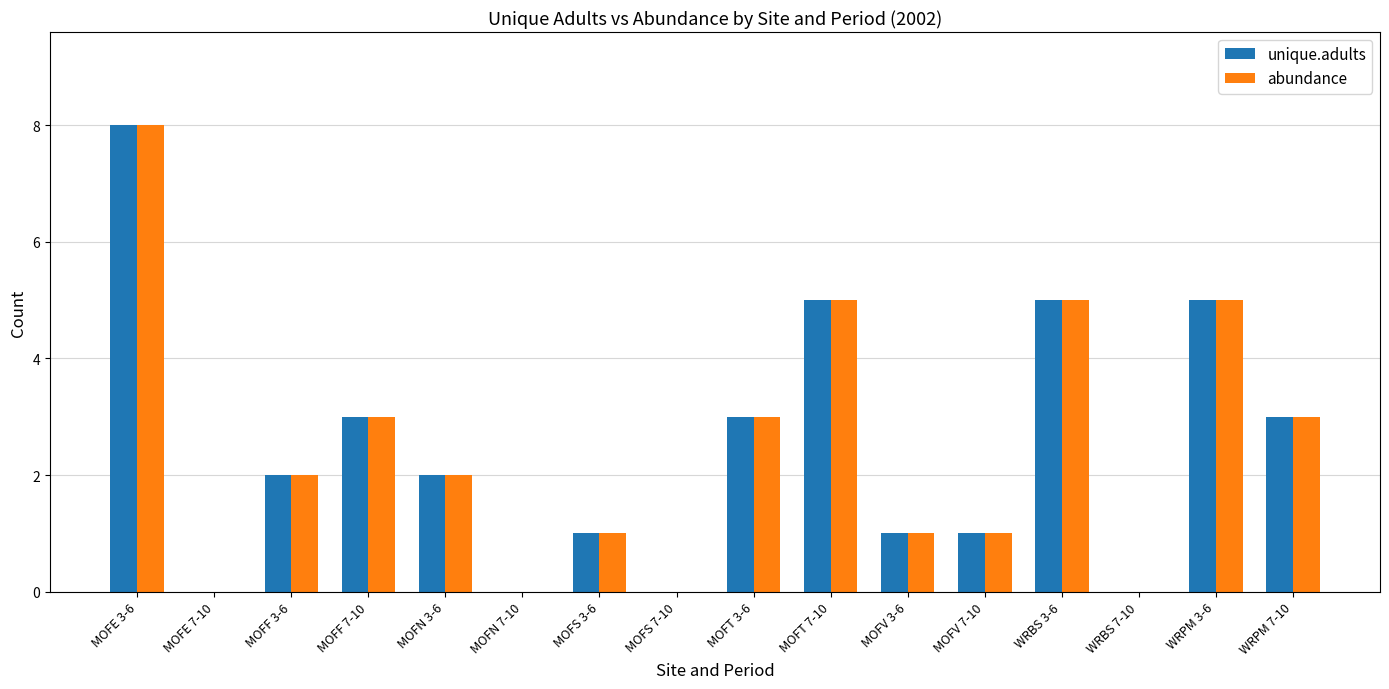

Which category has the highest value in the unique.adults series?

MOFE 3-6